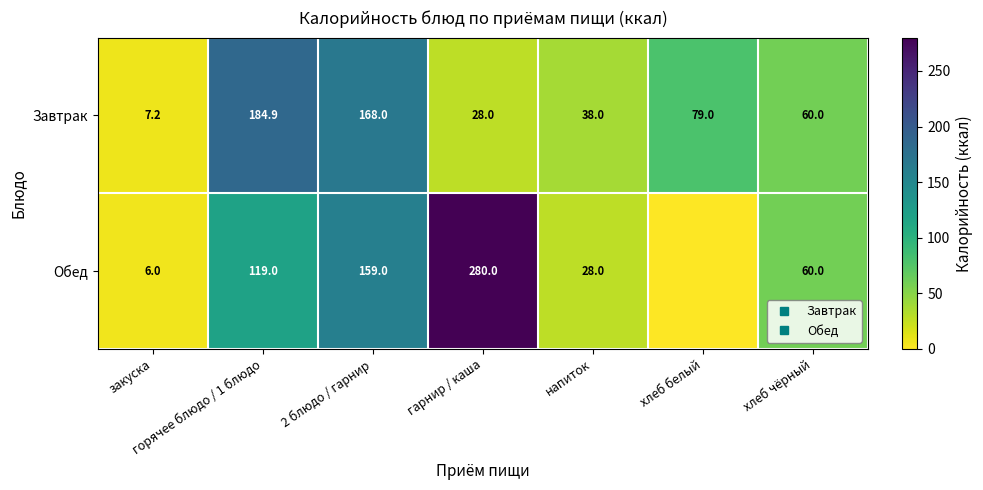

Is the value of Обед at 2 блюдо / гарнир greater than the value of Завтрак at хлеб белый?

Yes